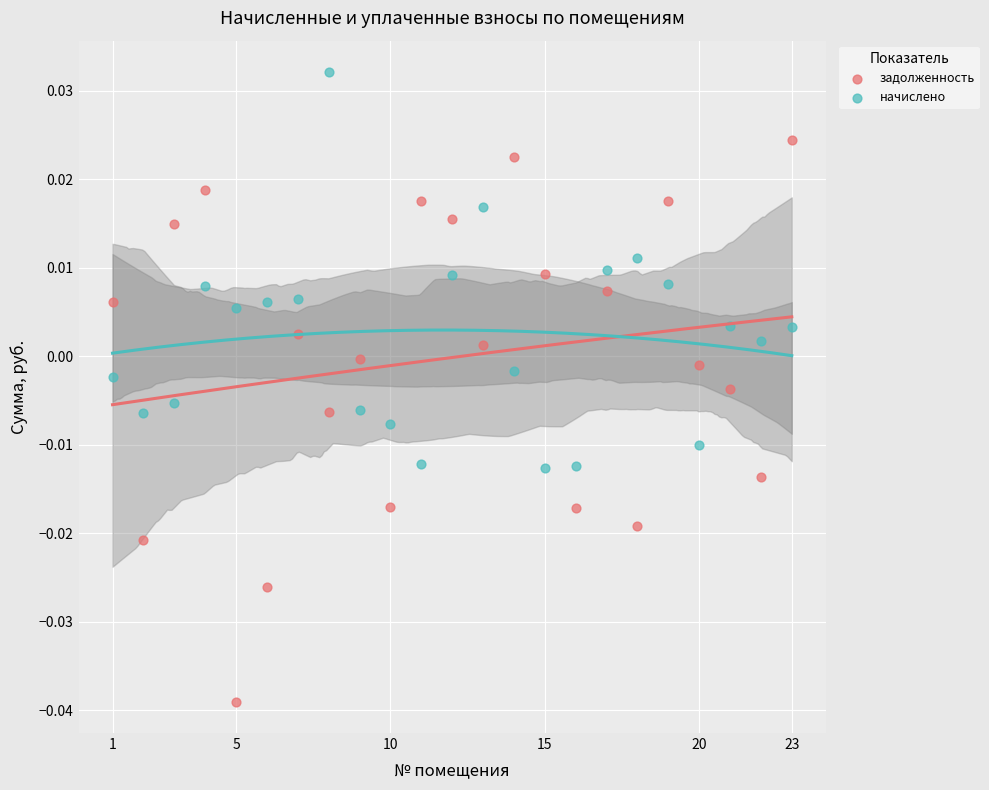

Which series has the largest Y range (max minus min)?

задолженность